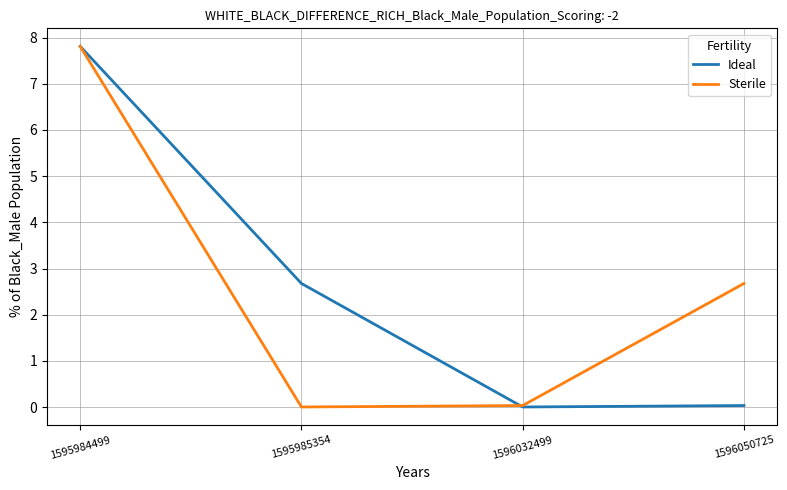

What is the total value across all series at 1595984499?

15.6